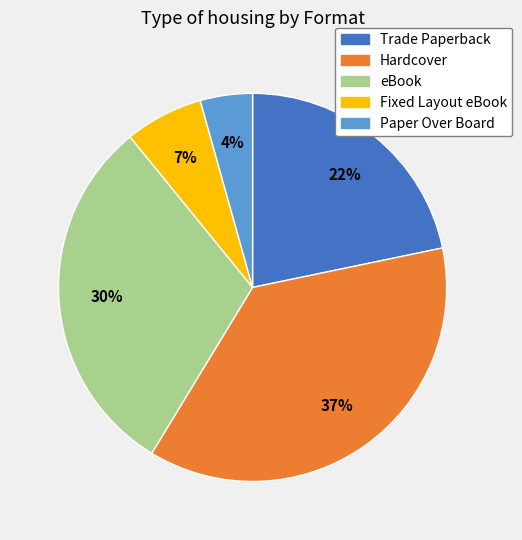

What is the largest slice in the pie chart?

Hardcover